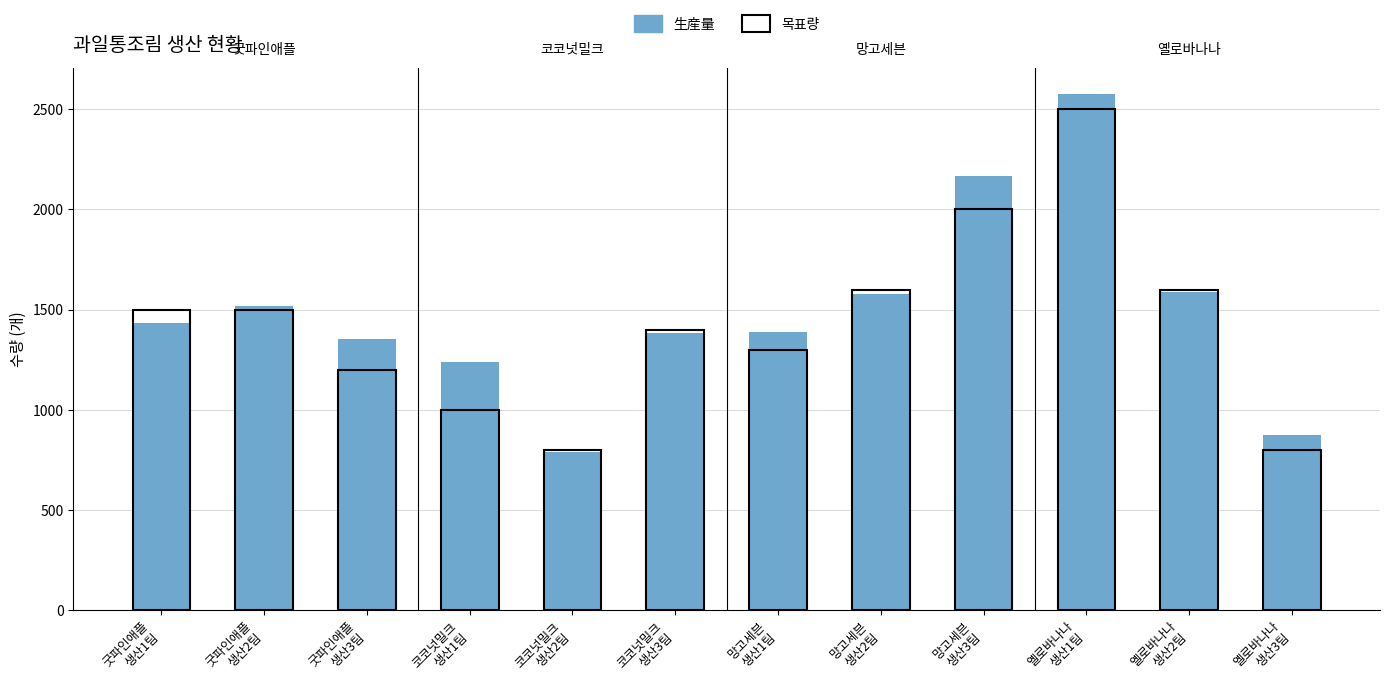

At which category does the chart reach its minimum across all series?

코코넛밀크
생산2팀